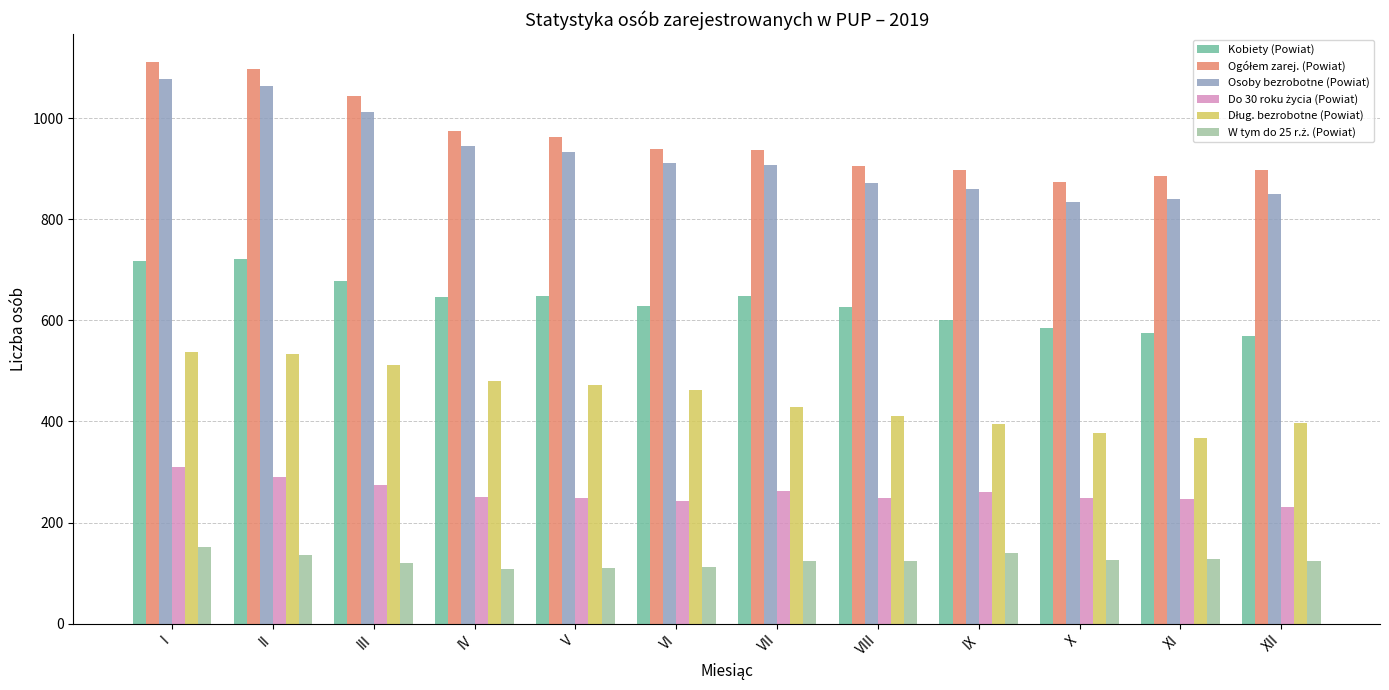

Is it true that Osoby bezrobotne (Powiat) equals 912 at VI?

True